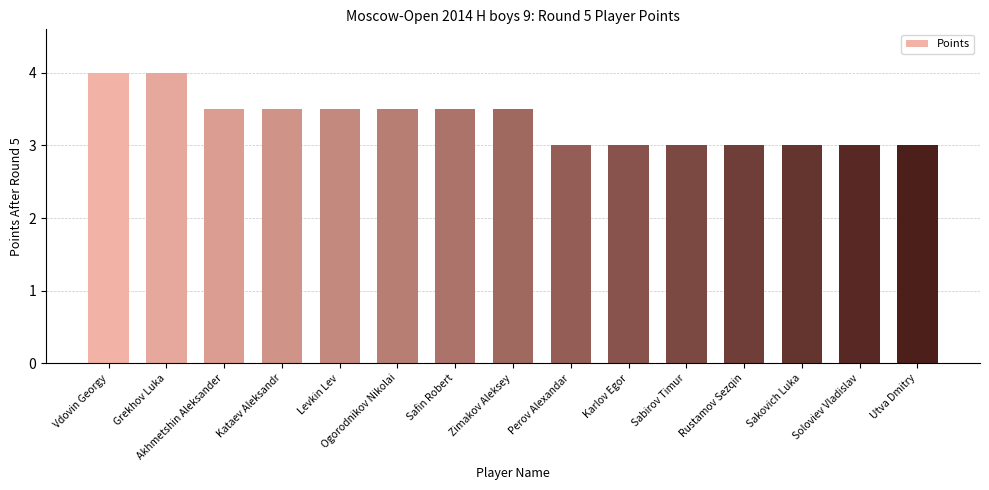

What is the difference between the maximum and second lowest values?

1.0